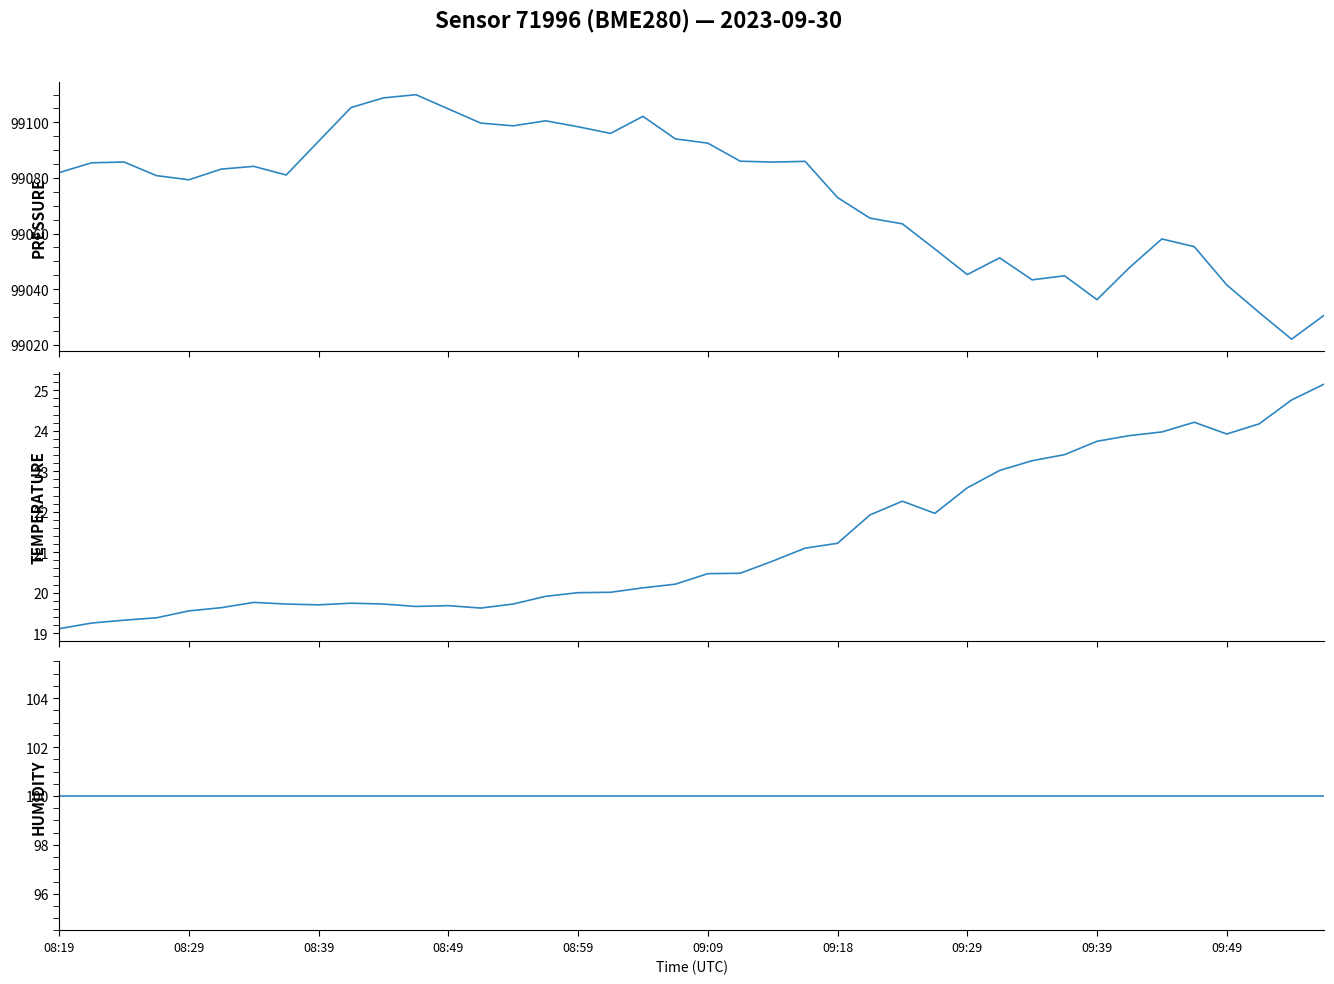

Is this an area chart (filled region under the line)?

No